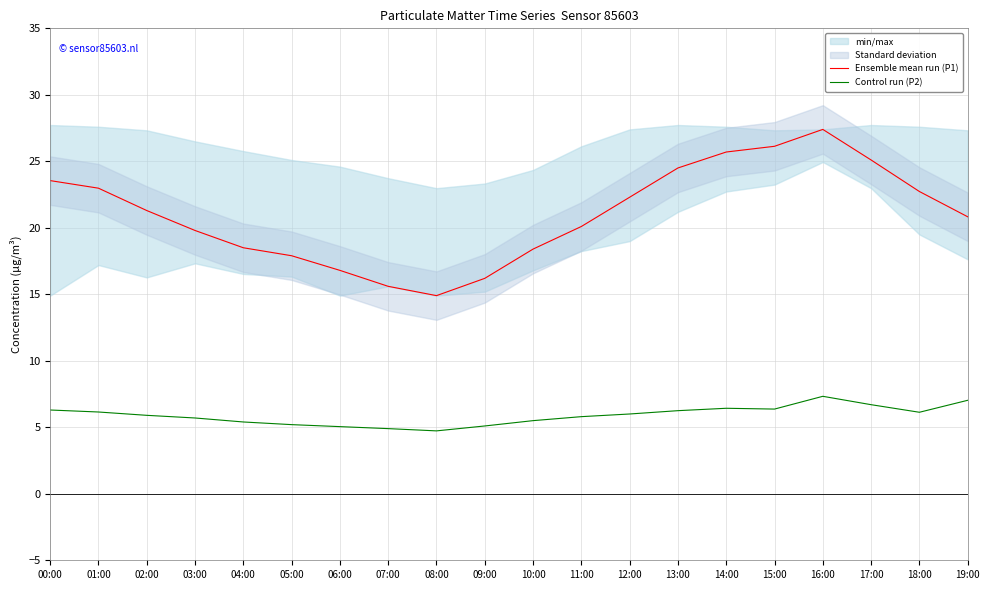

Which has a higher value, 05:00 or 02:00?

02:00